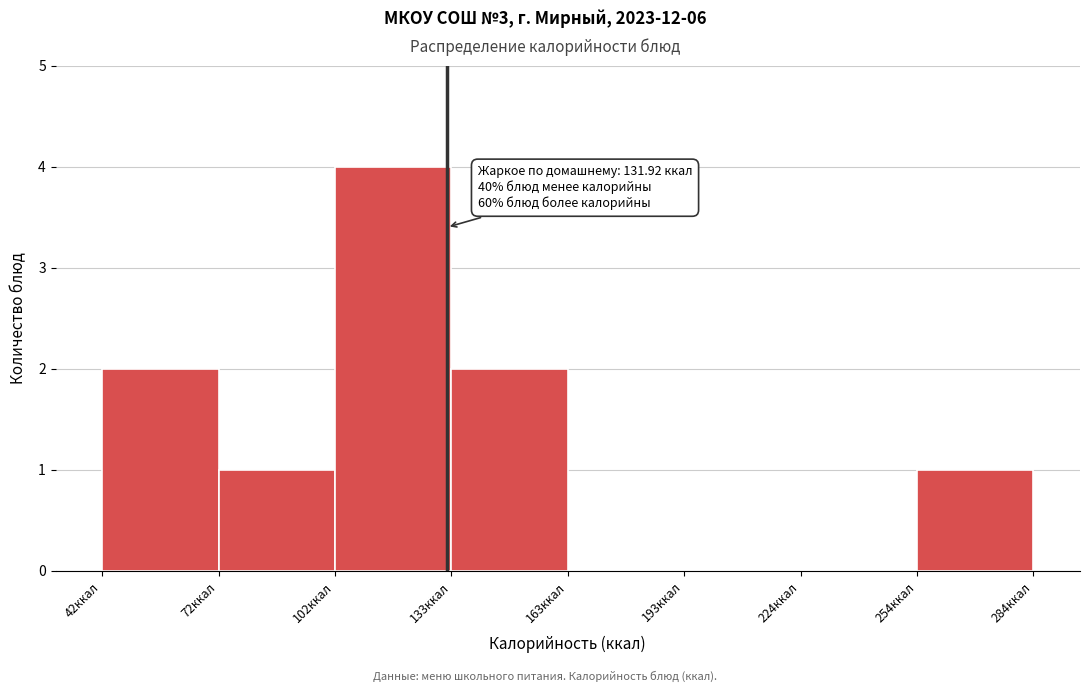

Which range on the x-axis has the tallest bar?

105 to 135